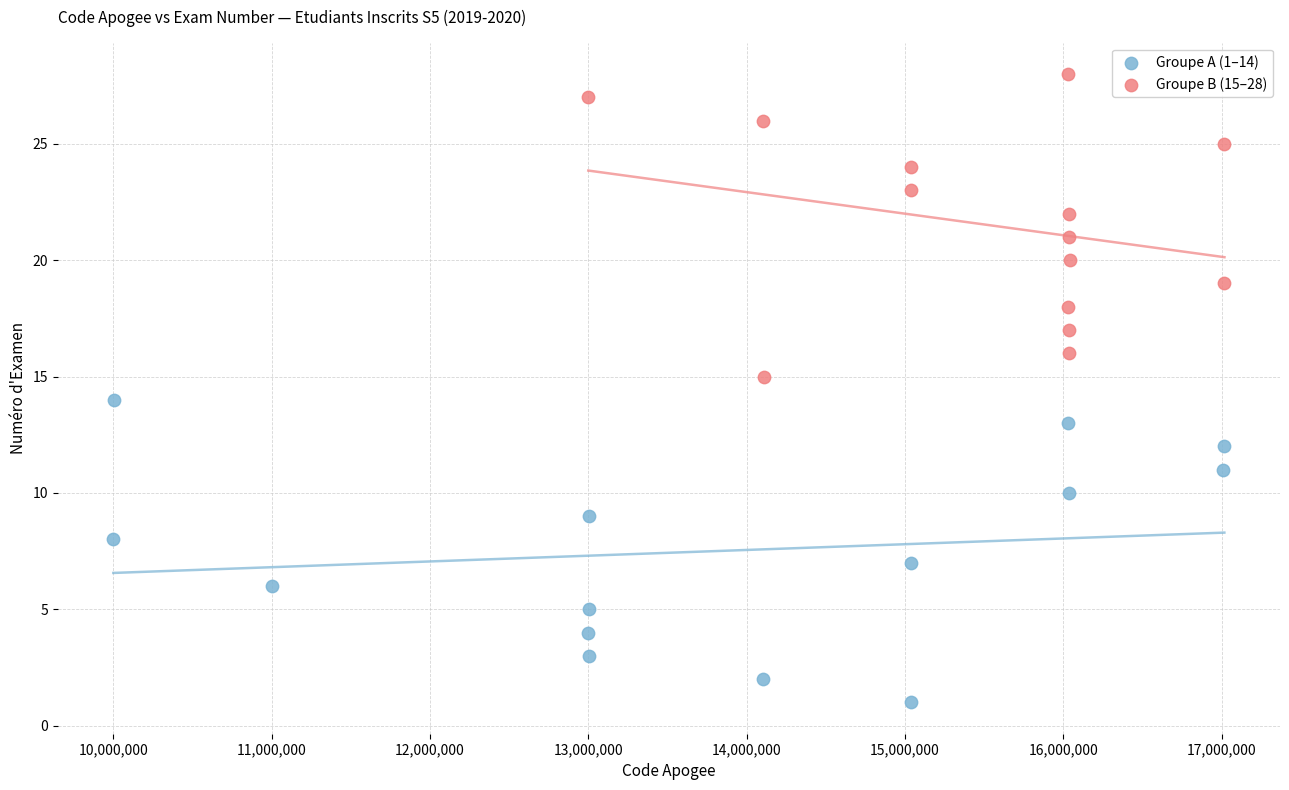

Which series contains the lowest Y value?

Groupe A (1–14)